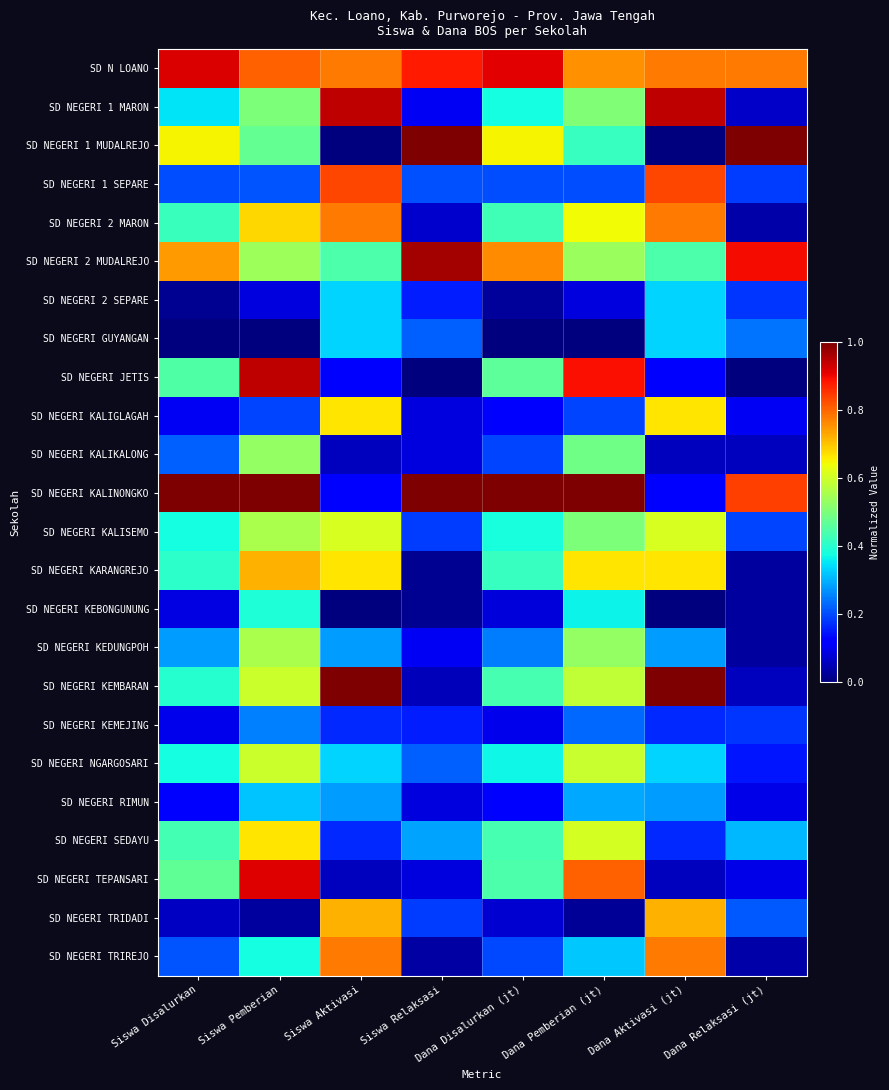

Rank the series by their maximum value, from lowest to highest.

SD NEGERI KEMEJING, SD NEGERI RIMUN, SD NEGERI 2 SEPARE, SD NEGERI GUYANGAN, SD NEGERI KEBONGUNUNG, SD NEGERI KALIKALONG, SD NEGERI KEDUNGPOH, SD NEGERI NGARGOSARI, SD NEGERI KALISEMO, SD NEGERI SEDAYU, SD NEGERI KALIGLAGAH, SD NEGERI KARANGREJO, SD NEGERI TRIDADI, SD NEGERI 2 MARON, SD NEGERI TRIREJO, SD NEGERI 1 SEPARE, SD NEGERI TEPANSARI, SD N LOANO, SD NEGERI JETIS, SD NEGERI 1 MARON, SD NEGERI 2 MUDALREJO, SD NEGERI 1 MUDALREJO, SD NEGERI KALINONGKO, SD NEGERI KEMBARAN